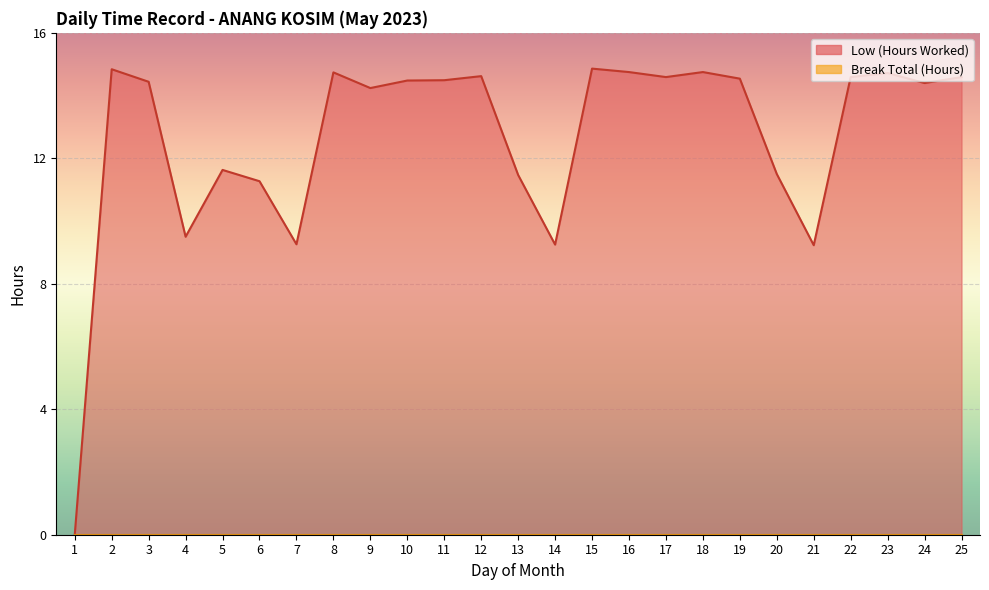

What is the ratio of the value at 3 to the value at 22?

1.0